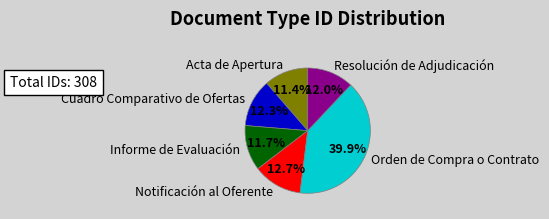

What is the ratio of the value at Notificación al Oferente to the value at Cuadro Comparativo de Ofertas?

1.0